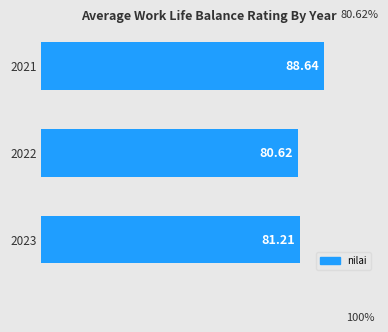

How many bars are there in total?

3